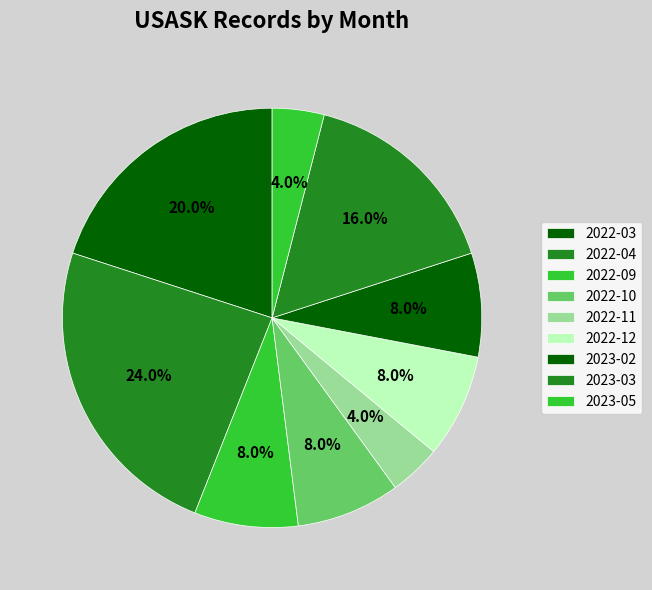

How many slices are in this pie chart?

9